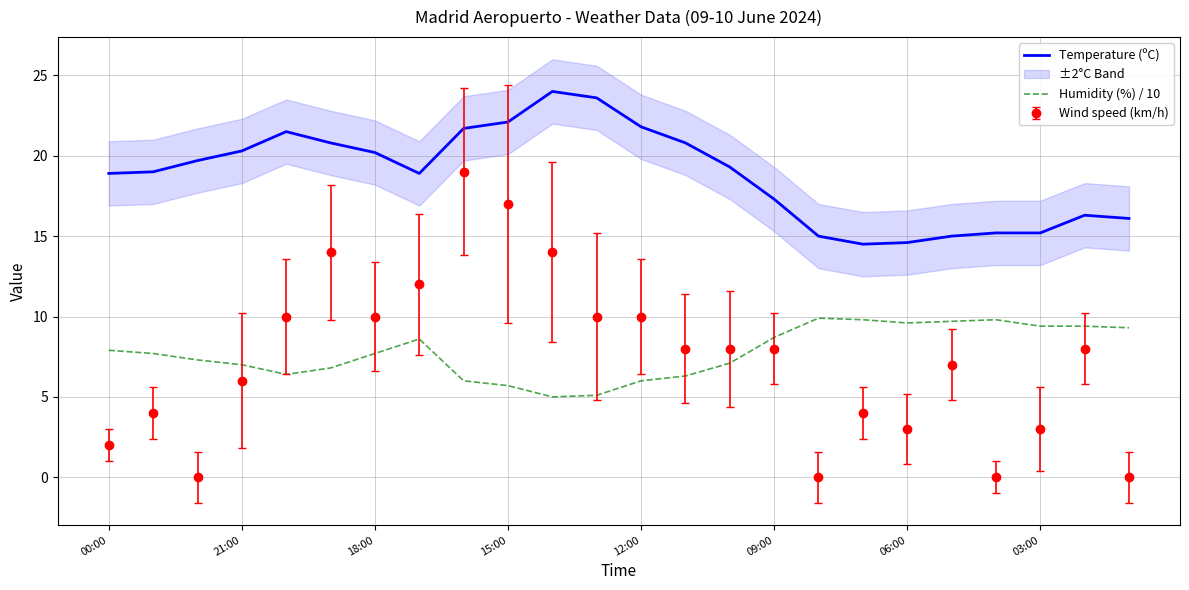

How many data points in Humidity (%) / 10 are less than 7?

8